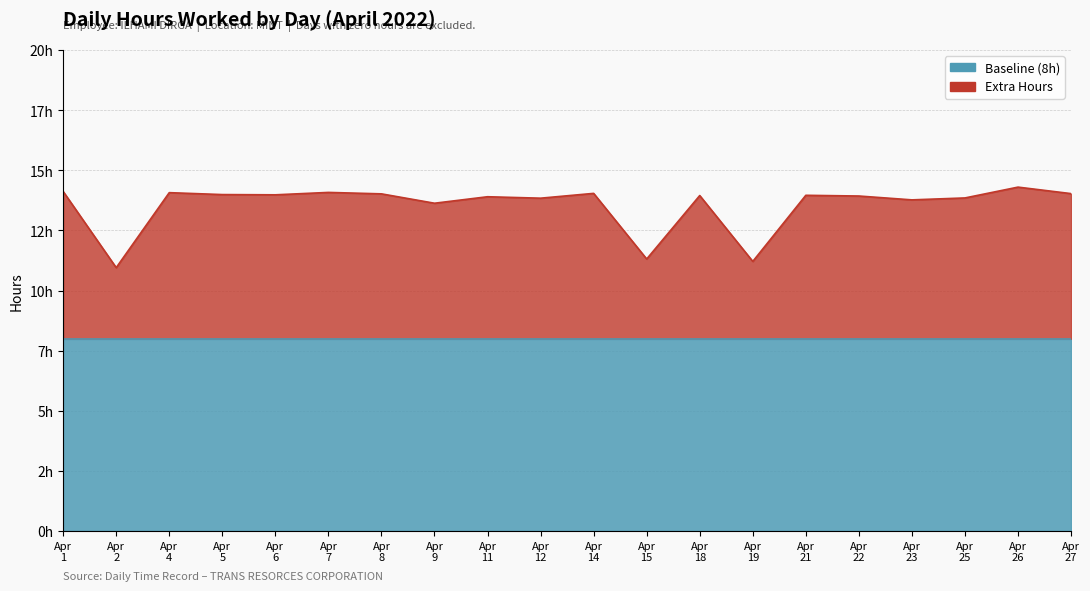

True or false: Baseline (8h) and Extra Hours cross at least once.

False